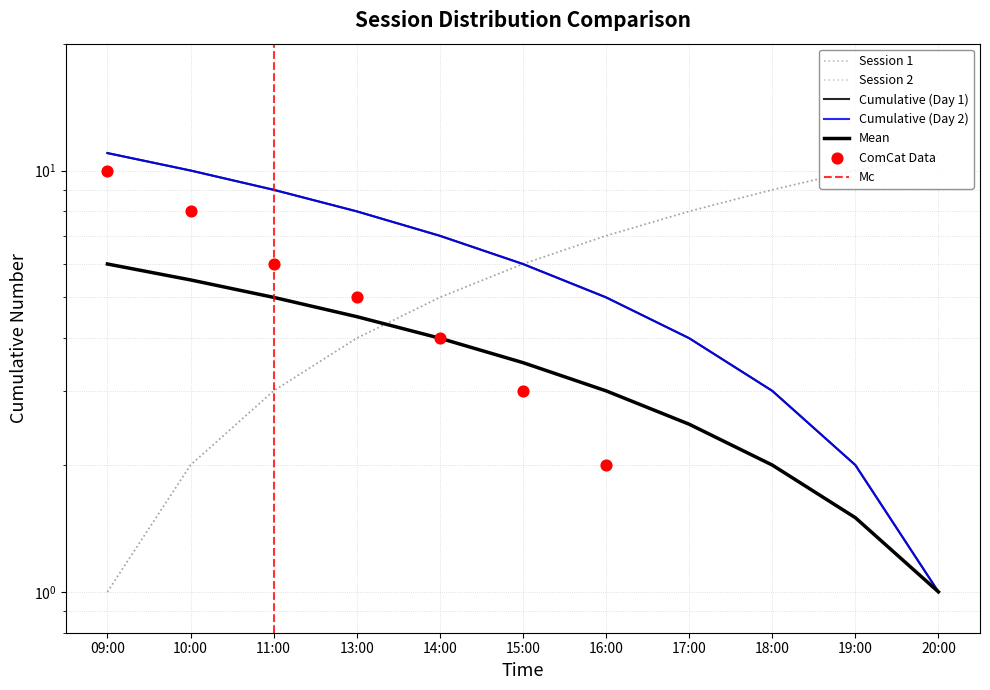

Which series reaches the maximum Y coordinate?

Session 1